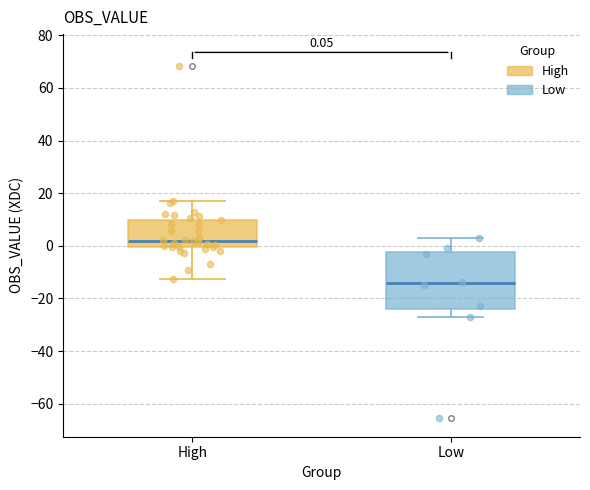

Which box has the lowest median line?

Low